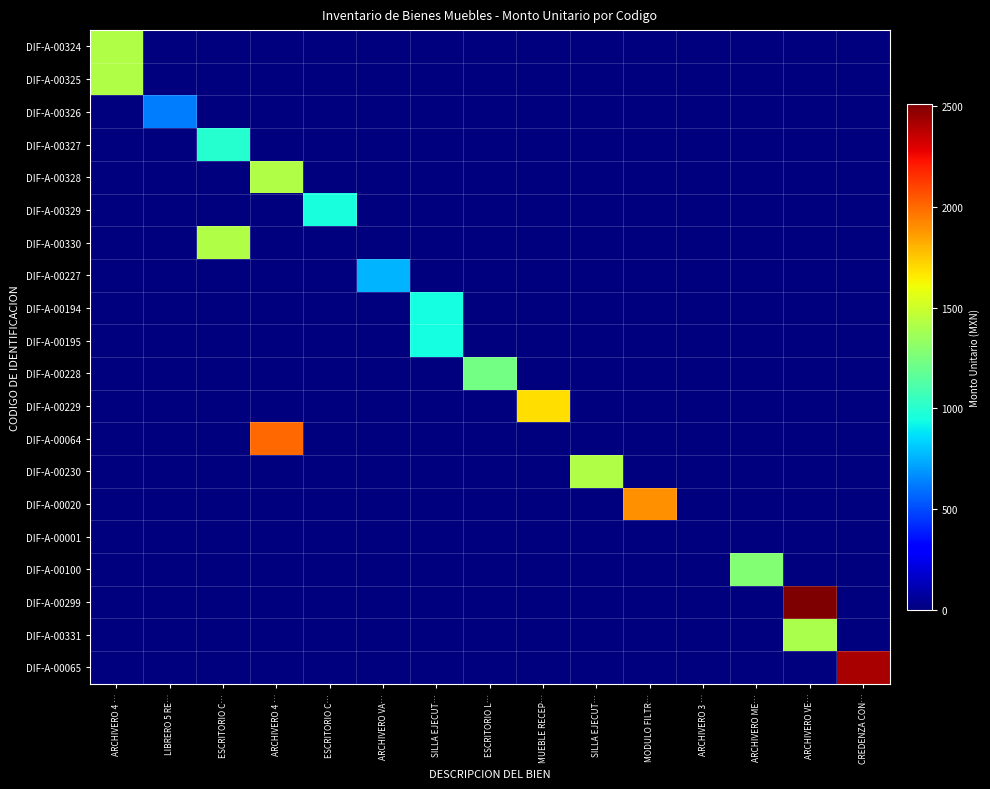

Reading left to right, list all the values displayed in this chart.

DIF-A-00324: ARCHIVERO 4 …=1416.3	LIBRERO 5 RE…=0.0	ESCRITORIO C…=0.0	ARCHIVERO 4 …=0.0	ESCRITORIO C…=0.0	ARCHIVERO VA…=0.0	SILLA EJECUT…=0.0	ESCRITORIO L…=0.0	MUEBLE RECEP…=0.0	SILLA EJECUT…=0.0	MODULO FILTR…=0.0	ARCHIVERO 3 …=0.0	ARCHIVERO ME…=0.0	ARCHIVERO VE…=0.0	CREDENZA CON…=0.0
DIF-A-00325: ARCHIVERO 4 …=1416.3	LIBRERO 5 RE…=0.0	ESCRITORIO C…=0.0	ARCHIVERO 4 …=0.0	ESCRITORIO C…=0.0	ARCHIVERO VA…=0.0	SILLA EJECUT…=0.0	ESCRITORIO L…=0.0	MUEBLE RECEP…=0.0	SILLA EJECUT…=0.0	MODULO FILTR…=0.0	ARCHIVERO 3 …=0.0	ARCHIVERO ME…=0.0	ARCHIVERO VE…=0.0	CREDENZA CON…=0.0
DIF-A-00326: ARCHIVERO 4 …=0.0	LIBRERO 5 RE…=624.6	ESCRITORIO C…=0.0	ARCHIVERO 4 …=0.0	ESCRITORIO C…=0.0	ARCHIVERO VA…=0.0	SILLA EJECUT…=0.0	ESCRITORIO L…=0.0	MUEBLE RECEP…=0.0	SILLA EJECUT…=0.0	MODULO FILTR…=0.0	ARCHIVERO 3 …=0.0	ARCHIVERO ME…=0.0	ARCHIVERO VE…=0.0	CREDENZA CON…=0.0
DIF-A-00327: ARCHIVERO 4 …=0.0	LIBRERO 5 RE…=0.0	ESCRITORIO C…=999.6	ARCHIVERO 4 …=0.0	ESCRITORIO C…=0.0	ARCHIVERO VA…=0.0	SILLA EJECUT…=0.0	ESCRITORIO L…=0.0	MUEBLE RECEP…=0.0	SILLA EJECUT…=0.0	MODULO FILTR…=0.0	ARCHIVERO 3 …=0.0	ARCHIVERO ME…=0.0	ARCHIVERO VE…=0.0	CREDENZA CON…=0.0
DIF-A-00328: ARCHIVERO 4 …=0.0	LIBRERO 5 RE…=0.0	ESCRITORIO C…=0.0	ARCHIVERO 4 …=1416.3	ESCRITORIO C…=0.0	ARCHIVERO VA…=0.0	SILLA EJECUT…=0.0	ESCRITORIO L…=0.0	MUEBLE RECEP…=0.0	SILLA EJECUT…=0.0	MODULO FILTR…=0.0	ARCHIVERO 3 …=0.0	ARCHIVERO ME…=0.0	ARCHIVERO VE…=0.0	CREDENZA CON…=0.0
DIF-A-00329: ARCHIVERO 4 …=0.0	LIBRERO 5 RE…=0.0	ESCRITORIO C…=0.0	ARCHIVERO 4 …=0.0	ESCRITORIO C…=957.9	ARCHIVERO VA…=0.0	SILLA EJECUT…=0.0	ESCRITORIO L…=0.0	MUEBLE RECEP…=0.0	SILLA EJECUT…=0.0	MODULO FILTR…=0.0	ARCHIVERO 3 …=0.0	ARCHIVERO ME…=0.0	ARCHIVERO VE…=0.0	CREDENZA CON…=0.0
DIF-A-00330: ARCHIVERO 4 …=0.0	LIBRERO 5 RE…=0.0	ESCRITORIO C…=1416.3	ARCHIVERO 4 …=0.0	ESCRITORIO C…=0.0	ARCHIVERO VA…=0.0	SILLA EJECUT…=0.0	ESCRITORIO L…=0.0	MUEBLE RECEP…=0.0	SILLA EJECUT…=0.0	MODULO FILTR…=0.0	ARCHIVERO 3 …=0.0	ARCHIVERO ME…=0.0	ARCHIVERO VE…=0.0	CREDENZA CON…=0.0
DIF-A-00227: ARCHIVERO 4 …=0.0	LIBRERO 5 RE…=0.0	ESCRITORIO C…=0.0	ARCHIVERO 4 …=0.0	ESCRITORIO C…=0.0	ARCHIVERO VA…=759.5	SILLA EJECUT…=0.0	ESCRITORIO L…=0.0	MUEBLE RECEP…=0.0	SILLA EJECUT…=0.0	MODULO FILTR…=0.0	ARCHIVERO 3 …=0.0	ARCHIVERO ME…=0.0	ARCHIVERO VE…=0.0	CREDENZA CON…=0.0
DIF-A-00194: ARCHIVERO 4 …=0.0	LIBRERO 5 RE…=0.0	ESCRITORIO C…=0.0	ARCHIVERO 4 …=0.0	ESCRITORIO C…=0.0	ARCHIVERO VA…=0.0	SILLA EJECUT…=949.5	ESCRITORIO L…=0.0	MUEBLE RECEP…=0.0	SILLA EJECUT…=0.0	MODULO FILTR…=0.0	ARCHIVERO 3 …=0.0	ARCHIVERO ME…=0.0	ARCHIVERO VE…=0.0	CREDENZA CON…=0.0
DIF-A-00195: ARCHIVERO 4 …=0.0	LIBRERO 5 RE…=0.0	ESCRITORIO C…=0.0	ARCHIVERO 4 …=0.0	ESCRITORIO C…=0.0	ARCHIVERO VA…=0.0	SILLA EJECUT…=949.5	ESCRITORIO L…=0.0	MUEBLE RECEP…=0.0	SILLA EJECUT…=0.0	MODULO FILTR…=0.0	ARCHIVERO 3 …=0.0	ARCHIVERO ME…=0.0	ARCHIVERO VE…=0.0	CREDENZA CON…=0.0
DIF-A-00228: ARCHIVERO 4 …=0.0	LIBRERO 5 RE…=0.0	ESCRITORIO C…=0.0	ARCHIVERO 4 …=0.0	ESCRITORIO C…=0.0	ARCHIVERO VA…=0.0	SILLA EJECUT…=0.0	ESCRITORIO L…=1234.5	MUEBLE RECEP…=0.0	SILLA EJECUT…=0.0	MODULO FILTR…=0.0	ARCHIVERO 3 …=0.0	ARCHIVERO ME…=0.0	ARCHIVERO VE…=0.0	CREDENZA CON…=0.0
DIF-A-00229: ARCHIVERO 4 …=0.0	LIBRERO 5 RE…=0.0	ESCRITORIO C…=0.0	ARCHIVERO 4 …=0.0	ESCRITORIO C…=0.0	ARCHIVERO VA…=0.0	SILLA EJECUT…=0.0	ESCRITORIO L…=0.0	MUEBLE RECEP…=1691.7	SILLA EJECUT…=0.0	MODULO FILTR…=0.0	ARCHIVERO 3 …=0.0	ARCHIVERO ME…=0.0	ARCHIVERO VE…=0.0	CREDENZA CON…=0.0
DIF-A-00064: ARCHIVERO 4 …=0.0	LIBRERO 5 RE…=0.0	ESCRITORIO C…=0.0	ARCHIVERO 4 …=1999.5	ESCRITORIO C…=0.0	ARCHIVERO VA…=0.0	SILLA EJECUT…=0.0	ESCRITORIO L…=0.0	MUEBLE RECEP…=0.0	SILLA EJECUT…=0.0	MODULO FILTR…=0.0	ARCHIVERO 3 …=0.0	ARCHIVERO ME…=0.0	ARCHIVERO VE…=0.0	CREDENZA CON…=0.0
DIF-A-00230: ARCHIVERO 4 …=0.0	LIBRERO 5 RE…=0.0	ESCRITORIO C…=0.0	ARCHIVERO 4 …=0.0	ESCRITORIO C…=0.0	ARCHIVERO VA…=0.0	SILLA EJECUT…=0.0	ESCRITORIO L…=0.0	MUEBLE RECEP…=0.0	SILLA EJECUT…=1416.1	MODULO FILTR…=0.0	ARCHIVERO 3 …=0.0	ARCHIVERO ME…=0.0	ARCHIVERO VE…=0.0	CREDENZA CON…=0.0
DIF-A-00020: ARCHIVERO 4 …=0.0	LIBRERO 5 RE…=0.0	ESCRITORIO C…=0.0	ARCHIVERO 4 …=0.0	ESCRITORIO C…=0.0	ARCHIVERO VA…=0.0	SILLA EJECUT…=0.0	ESCRITORIO L…=0.0	MUEBLE RECEP…=0.0	SILLA EJECUT…=0.0	MODULO FILTR…=1894.0	ARCHIVERO 3 …=0.0	ARCHIVERO ME…=0.0	ARCHIVERO VE…=0.0	CREDENZA CON…=0.0
DIF-A-00001: ARCHIVERO 4 …=0.0	LIBRERO 5 RE…=0.0	ESCRITORIO C…=0.0	ARCHIVERO 4 …=0.0	ESCRITORIO C…=0.0	ARCHIVERO VA…=0.0	SILLA EJECUT…=0.0	ESCRITORIO L…=0.0	MUEBLE RECEP…=0.0	SILLA EJECUT…=0.0	MODULO FILTR…=0.0	ARCHIVERO 3 …=0.6	ARCHIVERO ME…=0.0	ARCHIVERO VE…=0.0	CREDENZA CON…=0.0
DIF-A-00100: ARCHIVERO 4 …=0.0	LIBRERO 5 RE…=0.0	ESCRITORIO C…=0.0	ARCHIVERO 4 …=0.0	ESCRITORIO C…=0.0	ARCHIVERO VA…=0.0	SILLA EJECUT…=0.0	ESCRITORIO L…=0.0	MUEBLE RECEP…=0.0	SILLA EJECUT…=0.0	MODULO FILTR…=0.0	ARCHIVERO 3 …=0.0	ARCHIVERO ME…=1283.3	ARCHIVERO VE…=0.0	CREDENZA CON…=0.0
DIF-A-00299: ARCHIVERO 4 …=0.0	LIBRERO 5 RE…=0.0	ESCRITORIO C…=0.0	ARCHIVERO 4 …=0.0	ESCRITORIO C…=0.0	ARCHIVERO VA…=0.0	SILLA EJECUT…=0.0	ESCRITORIO L…=0.0	MUEBLE RECEP…=0.0	SILLA EJECUT…=0.0	MODULO FILTR…=0.0	ARCHIVERO 3 …=0.0	ARCHIVERO ME…=0.0	ARCHIVERO VE…=2509.1	CREDENZA CON…=0.0
DIF-A-00331: ARCHIVERO 4 …=0.0	LIBRERO 5 RE…=0.0	ESCRITORIO C…=0.0	ARCHIVERO 4 …=0.0	ESCRITORIO C…=0.0	ARCHIVERO VA…=0.0	SILLA EJECUT…=0.0	ESCRITORIO L…=0.0	MUEBLE RECEP…=0.0	SILLA EJECUT…=0.0	MODULO FILTR…=0.0	ARCHIVERO 3 …=0.0	ARCHIVERO ME…=0.0	ARCHIVERO VE…=1395.3	CREDENZA CON…=0.0
DIF-A-00065: ARCHIVERO 4 …=0.0	LIBRERO 5 RE…=0.0	ESCRITORIO C…=0.0	ARCHIVERO 4 …=0.0	ESCRITORIO C…=0.0	ARCHIVERO VA…=0.0	SILLA EJECUT…=0.0	ESCRITORIO L…=0.0	MUEBLE RECEP…=0.0	SILLA EJECUT…=0.0	MODULO FILTR…=0.0	ARCHIVERO 3 …=0.0	ARCHIVERO ME…=0.0	ARCHIVERO VE…=0.0	CREDENZA CON…=2415.0